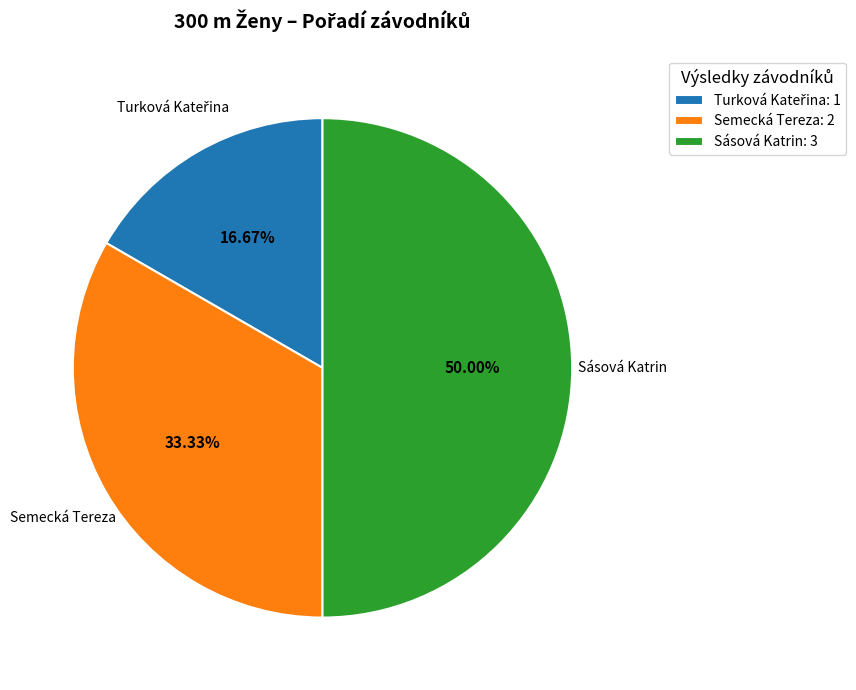

Approximately how many times larger is the value at Sásová Katrin: 3 compared to Semecká Tereza: 2?

1.5